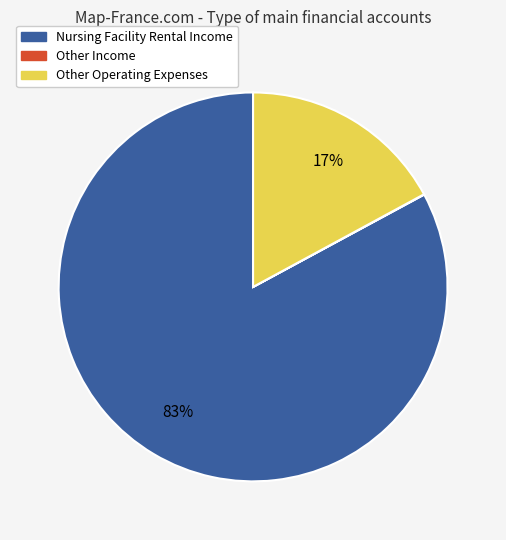

To the nearest percent, what is the average slice percentage?

33%